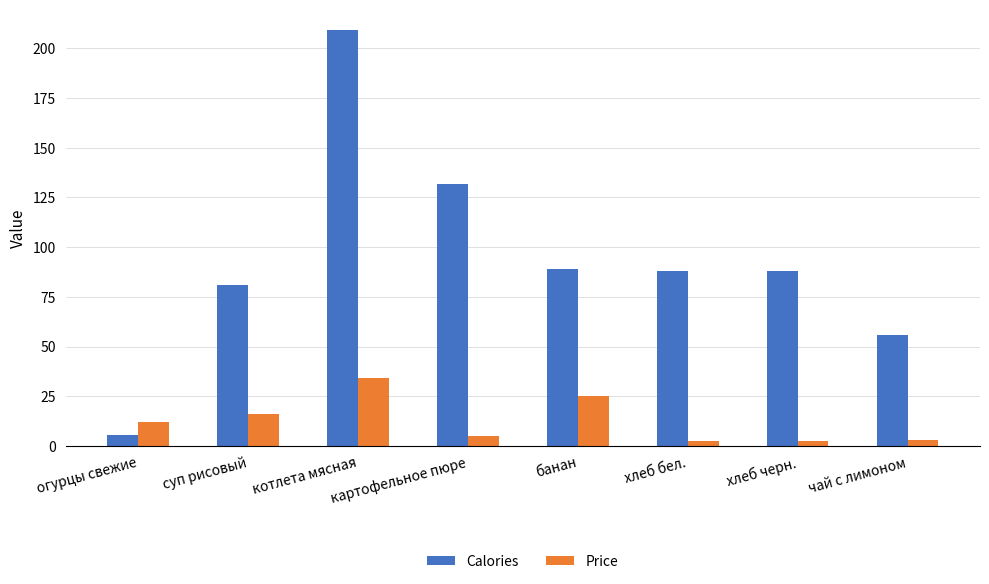

Which series changed the most between картофельное пюре and хлеб черн.?

Calories